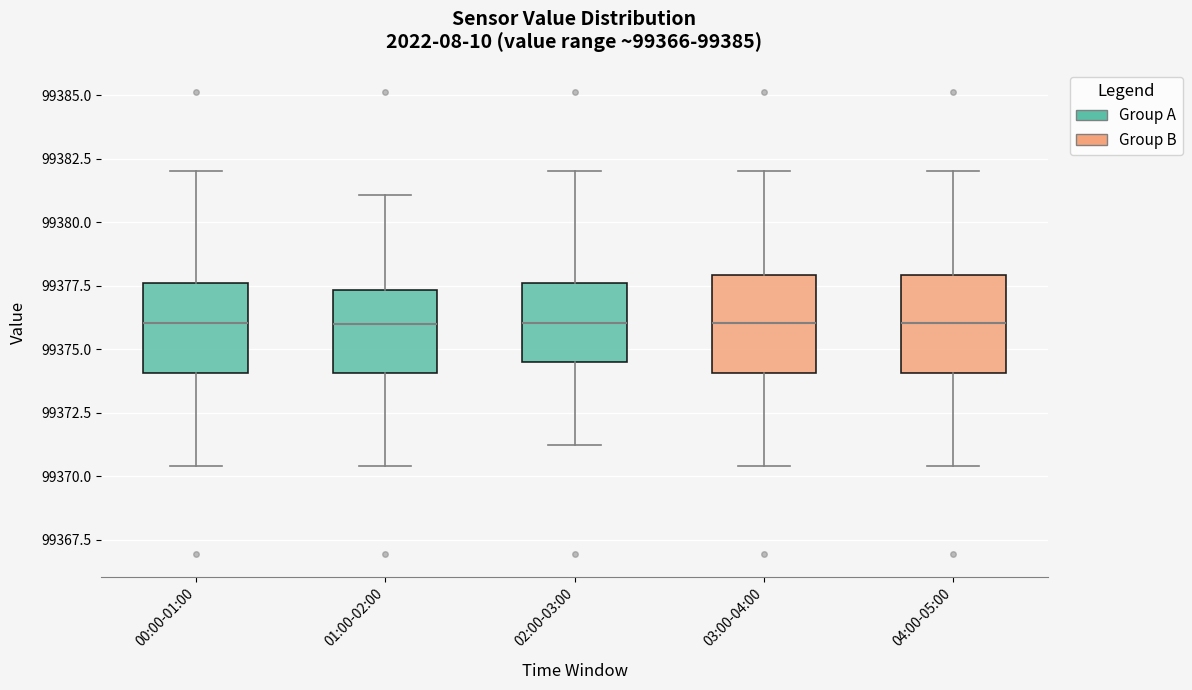

Where does the median line of the box for 01:00-02:00 sit on the y-axis? The values are not printed on the chart, so give them approximately, as read against the axis.

99376.0